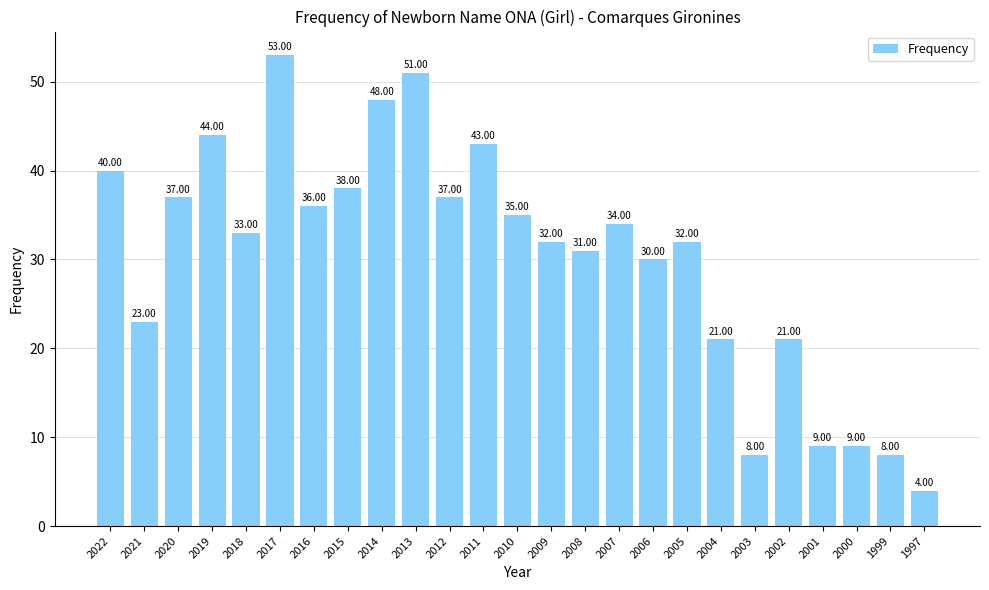

Reading left to right, what are all the values shown in this chart?

40	23	37	44	33	53	36	38	48	51	37	43	35	32	31	34	30	32	21	8	21	9	9	8	4